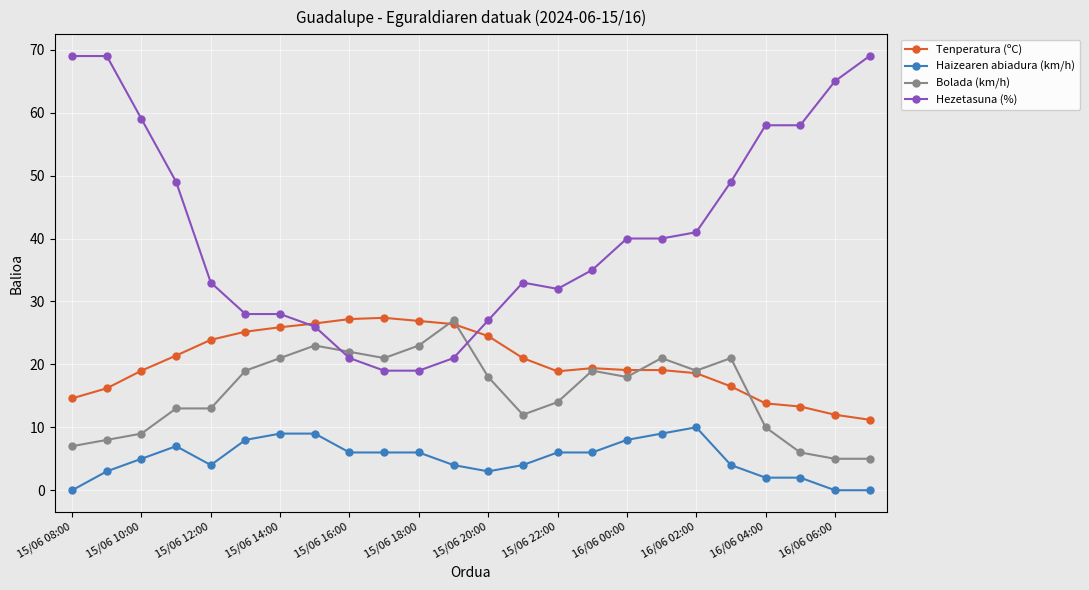

Which series has the largest total across all categories?

Hezetasuna (%)